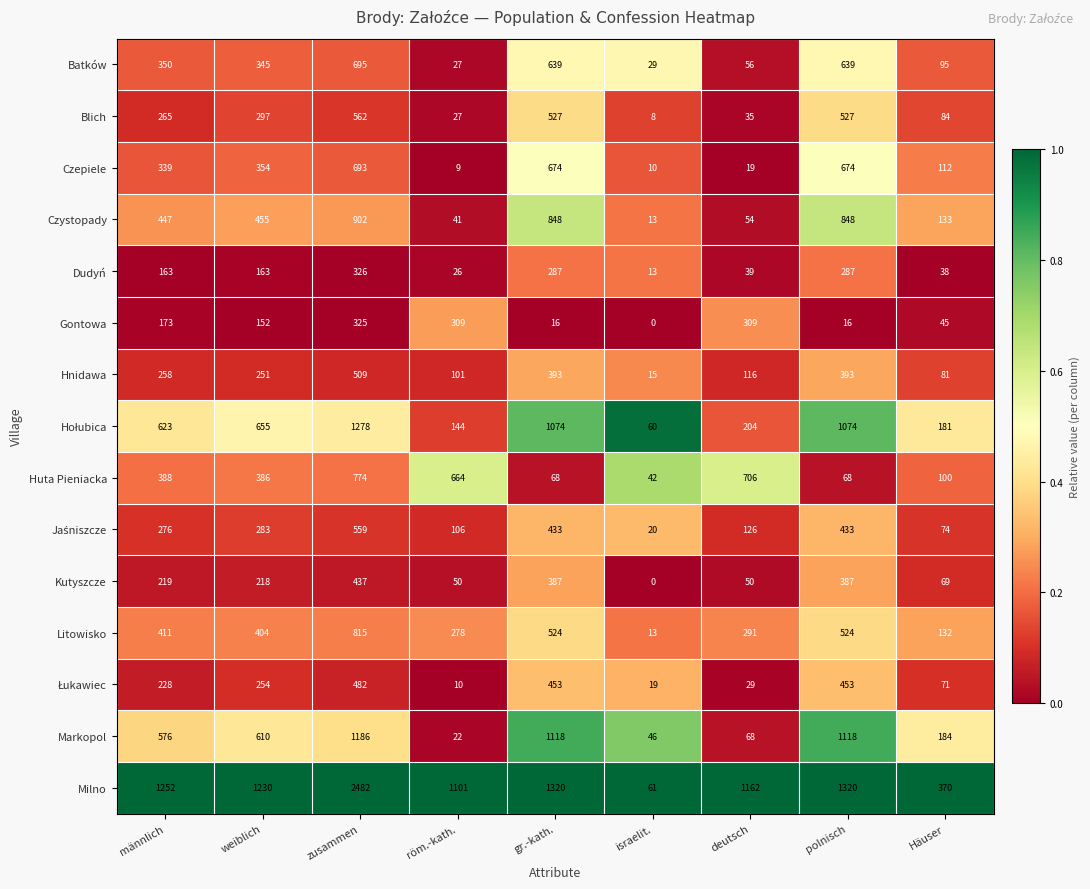

At which label is Huta Pieniacka closest to 408?

männlich